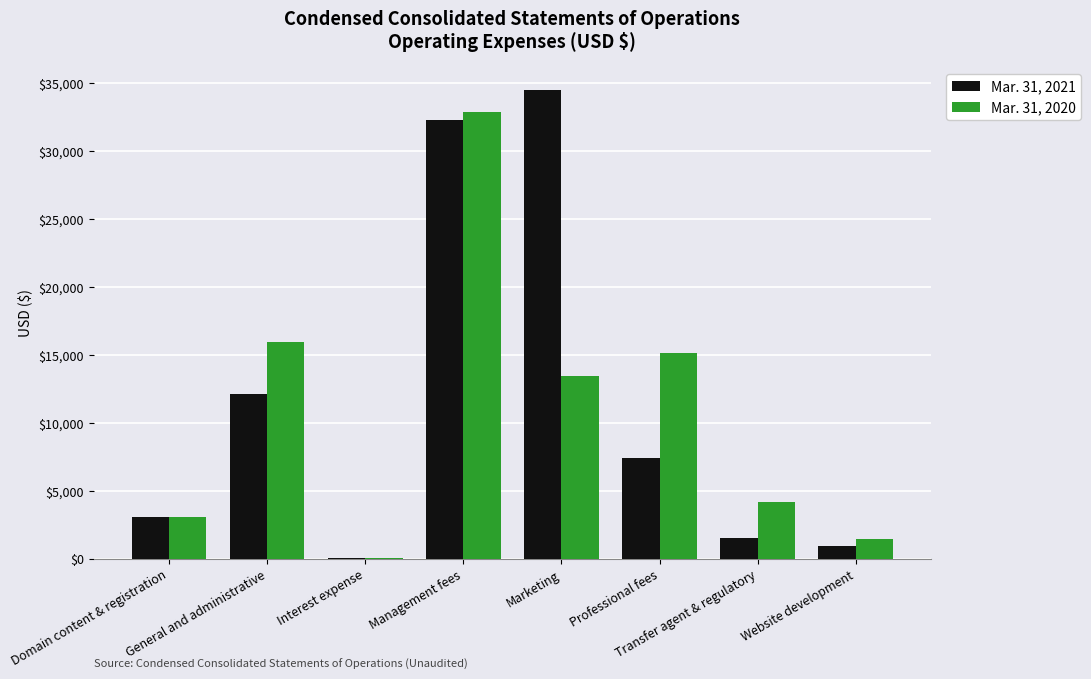

How many distinct data groups are displayed?

2